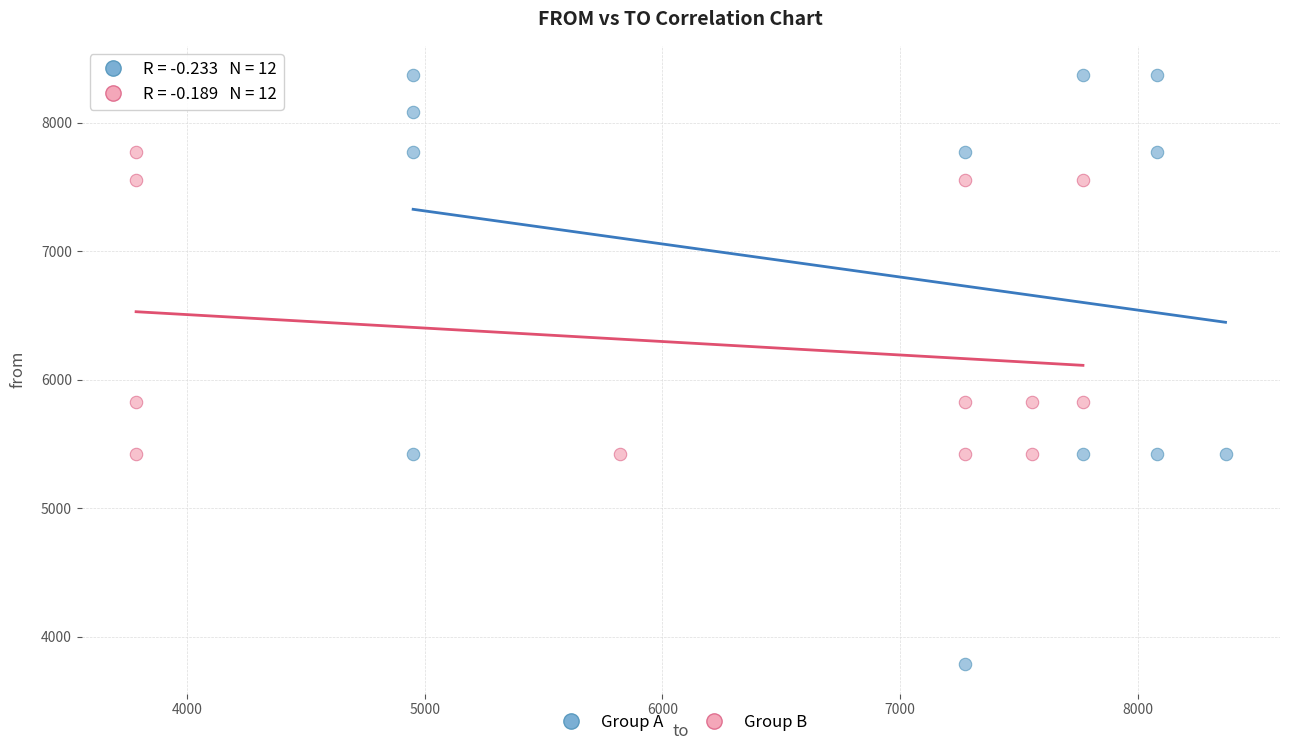

Which series contains the highest Y value?

Group A